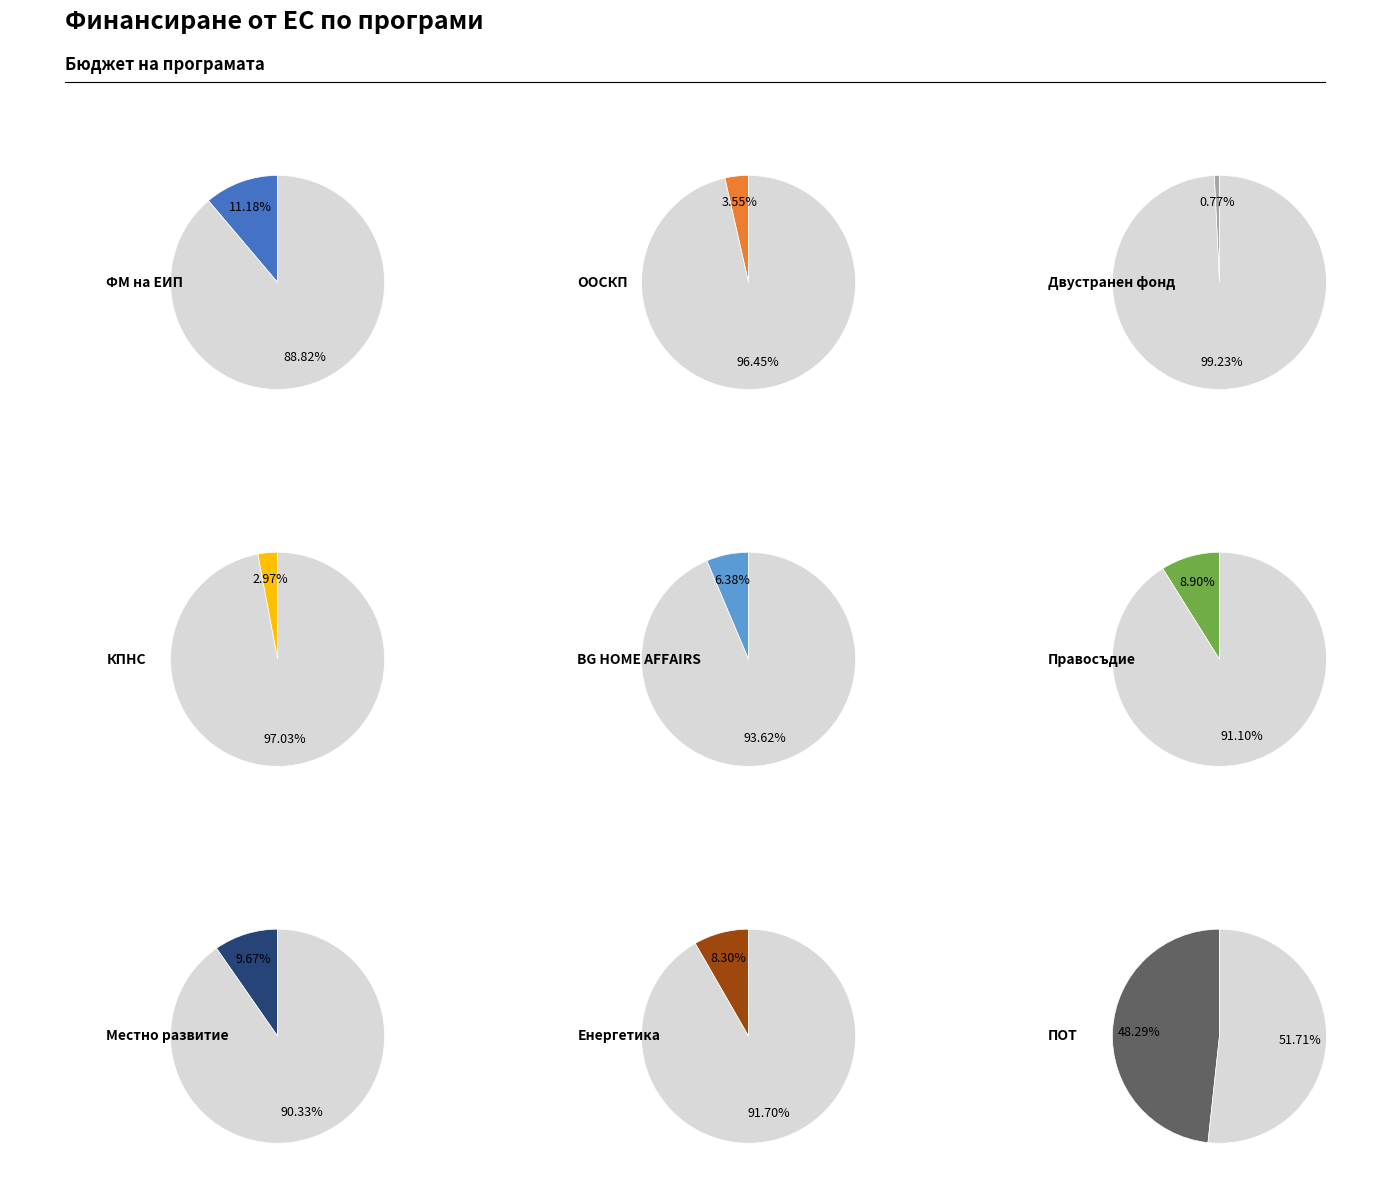

Which category has the smallest portion of the pie?

Двустранен фонд